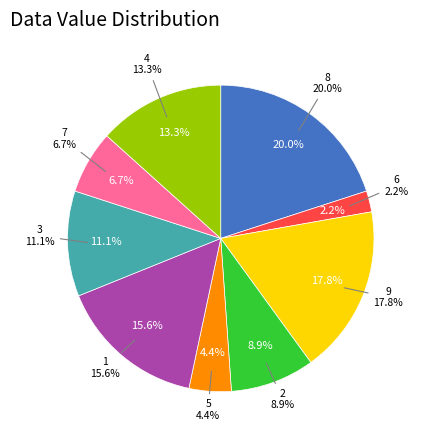

Is 6 the majority of the pie?

No